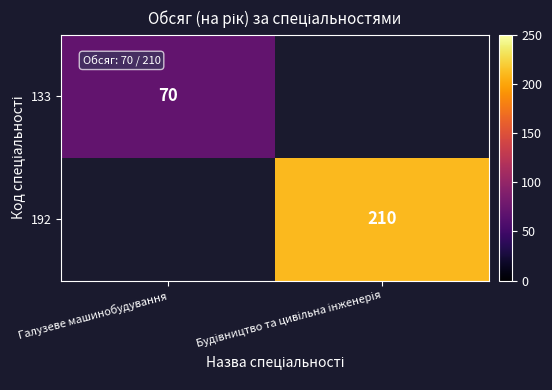

Is it true that 133 equals 98 at Галузеве машинобудування?

False